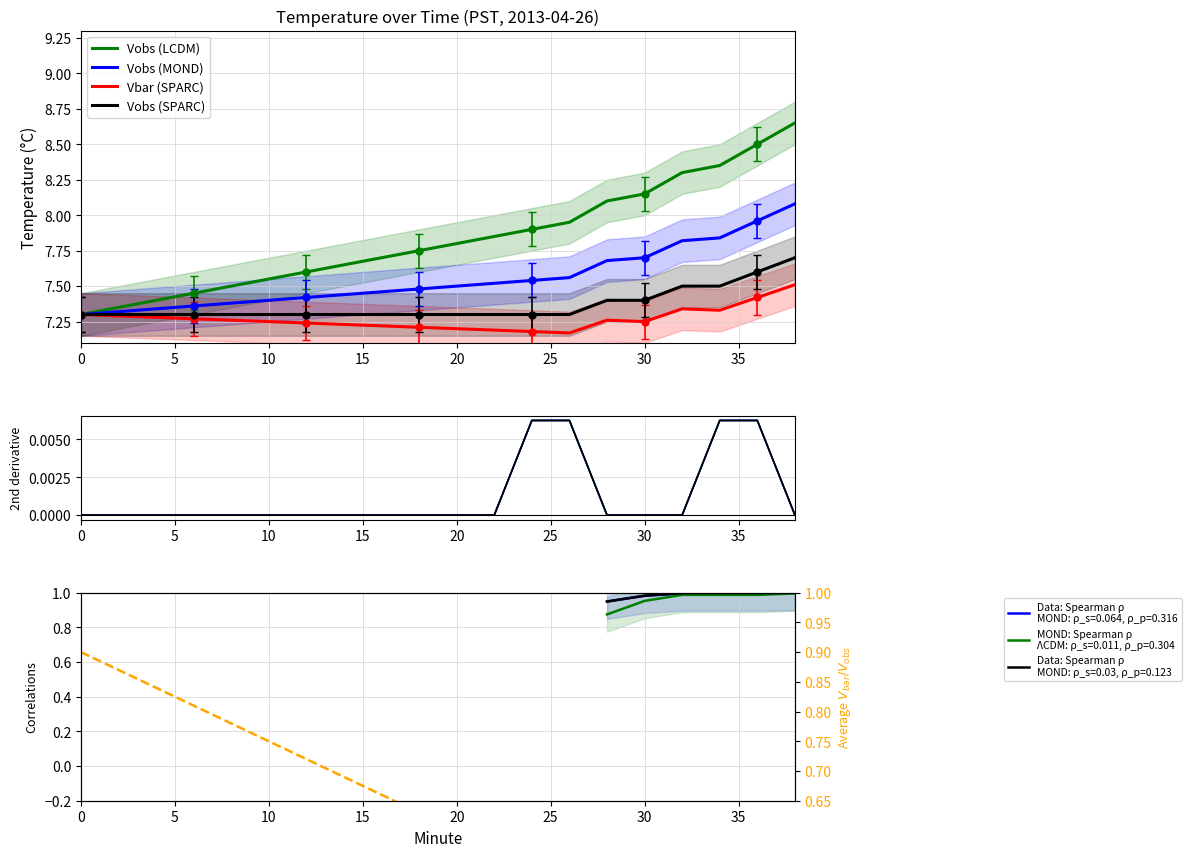

True or false: Vobs (MOND) and Vobs (SPARC) cross at least once.

False